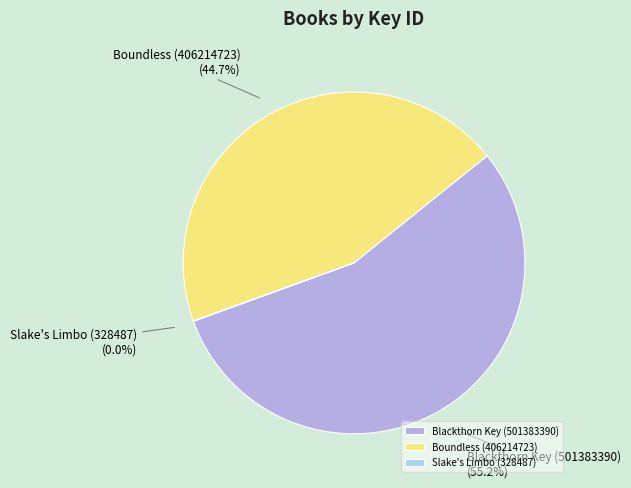

Which category has the biggest portion of the pie?

Blackthorn Key (501383390)